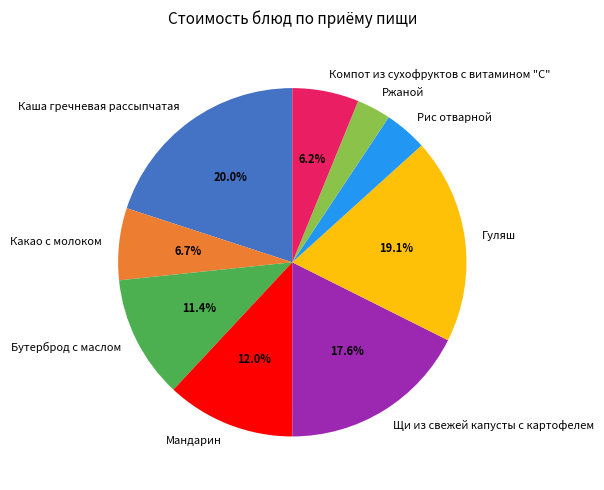

True or false: Компот из сухофруктов с витамином "С" accounts for 1% of the total.

False